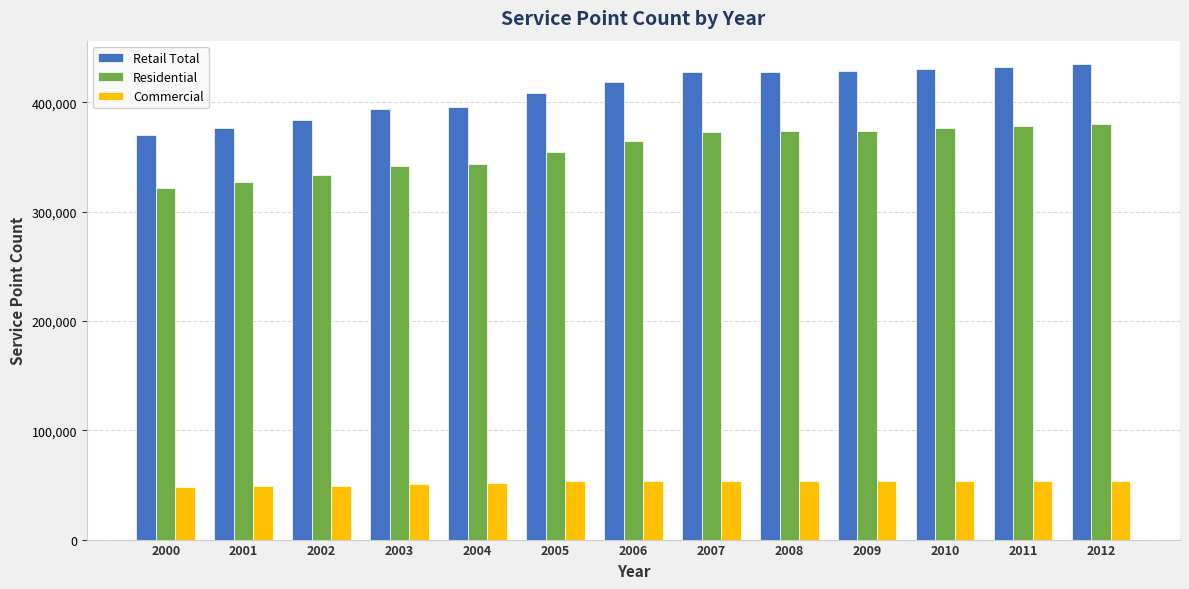

What is the average value of the Commercial series?

52062